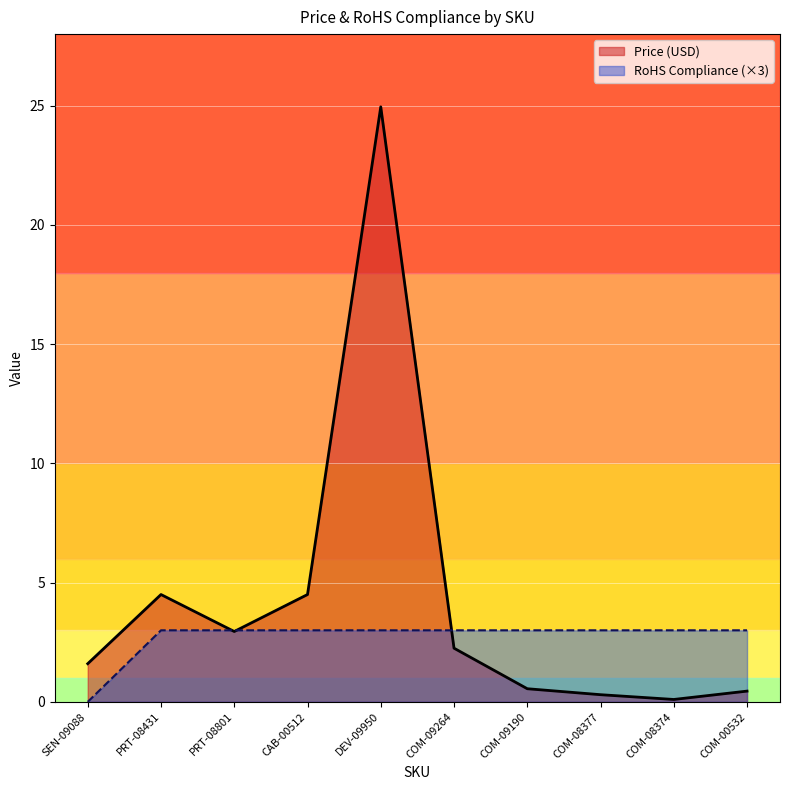

Which series ends up on top after the final intersection of RoHS Compliance and Price (USD)?

RoHS Compliance